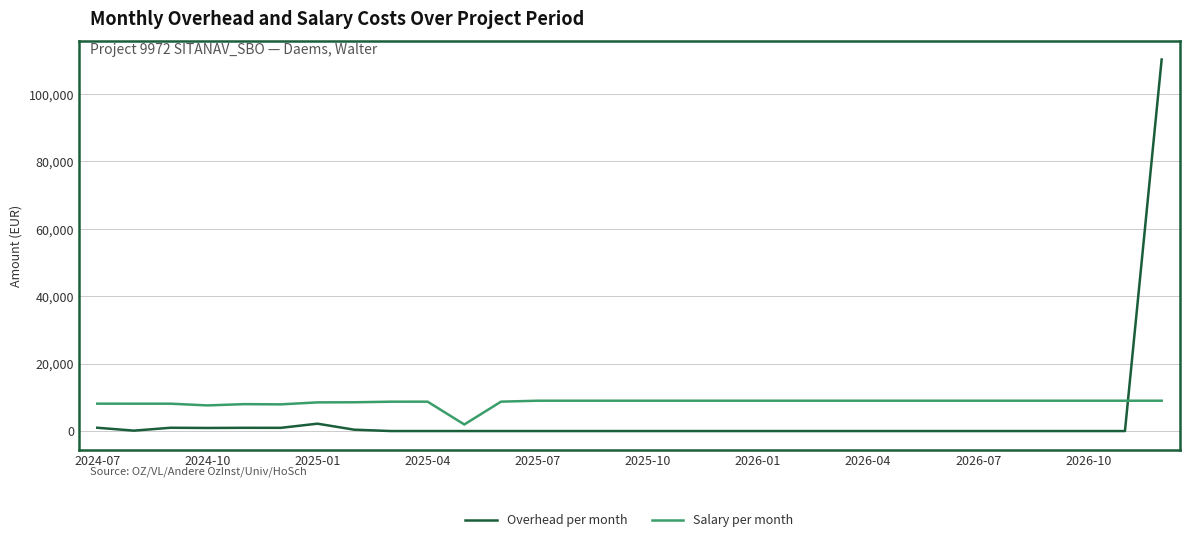

What is the maximum value shown in the chart?

110269.1